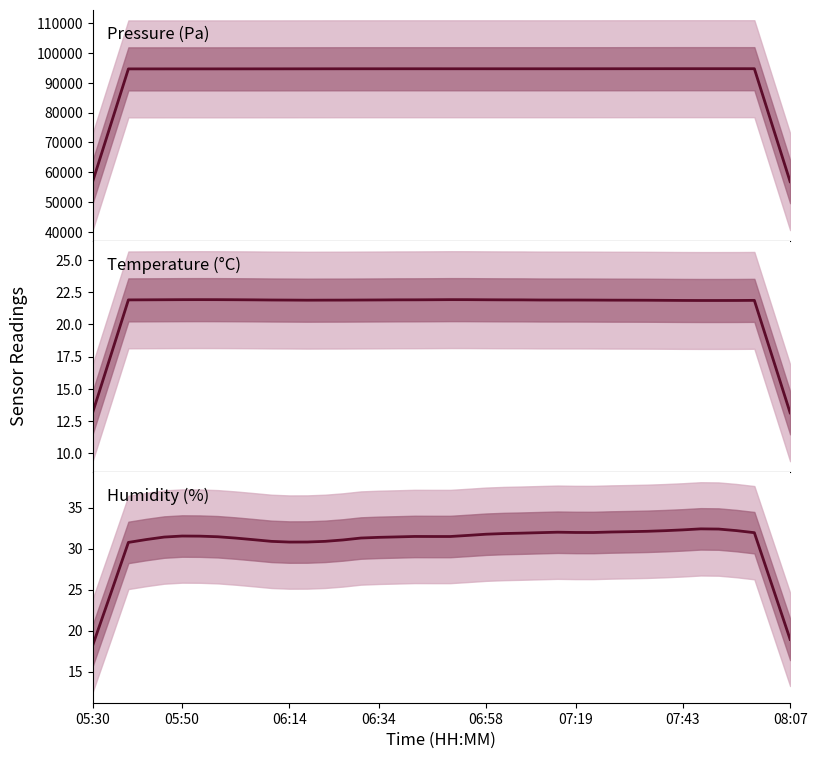

True or false: pressure has a value of 155031.4 at 23.

False